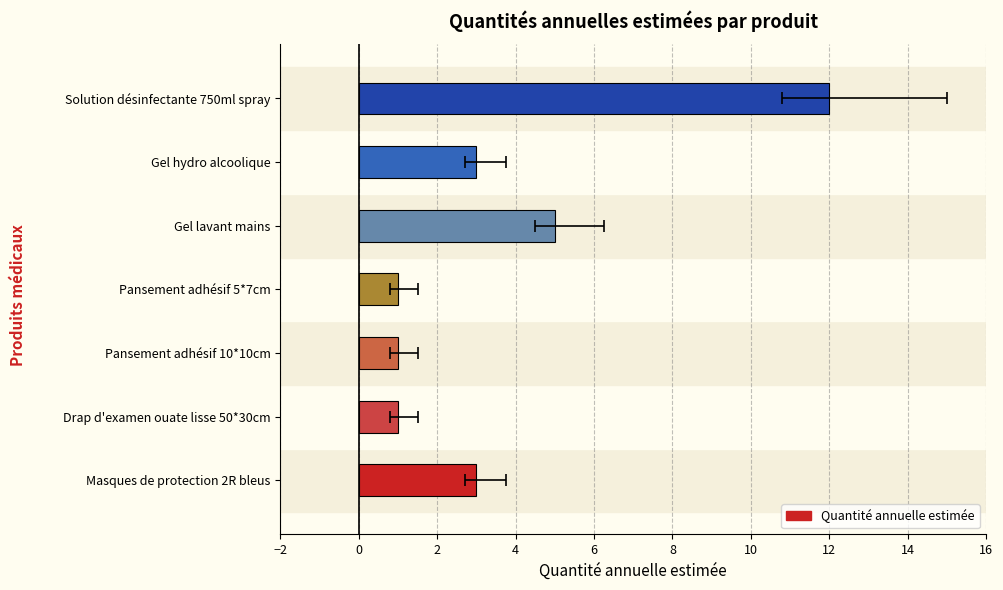

What is the minimum value shown in the chart?

1